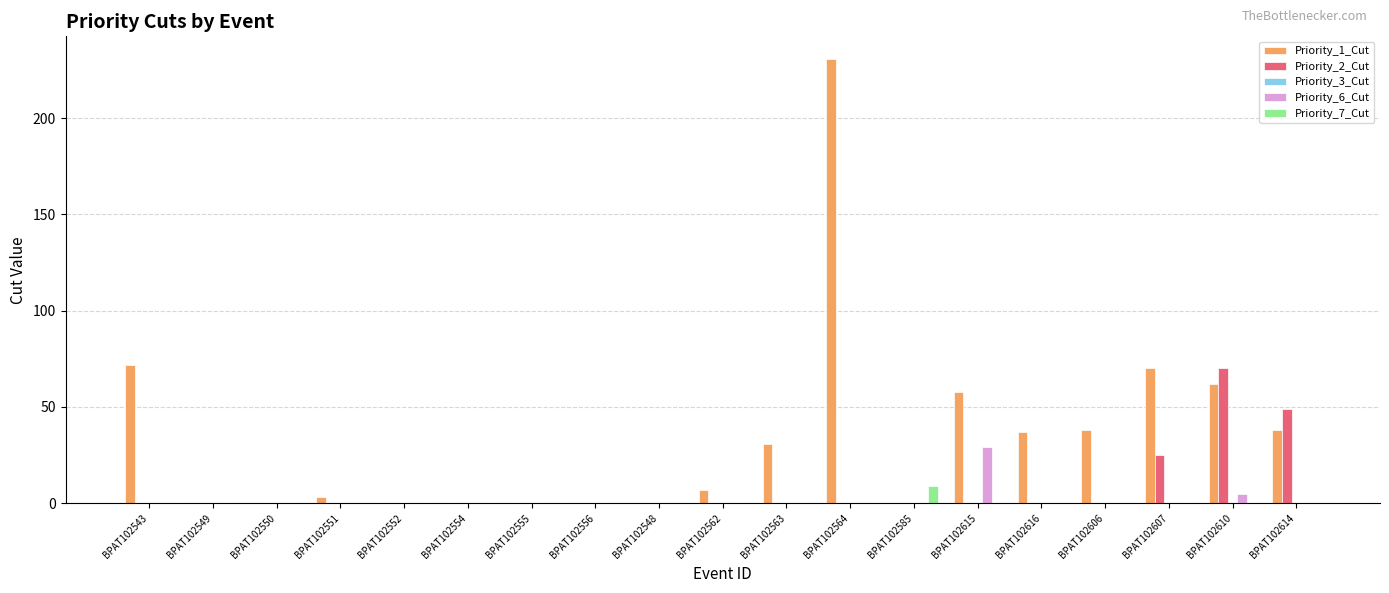

Where is Priority_1_Cut nearest to the value 115?

BPAT102543